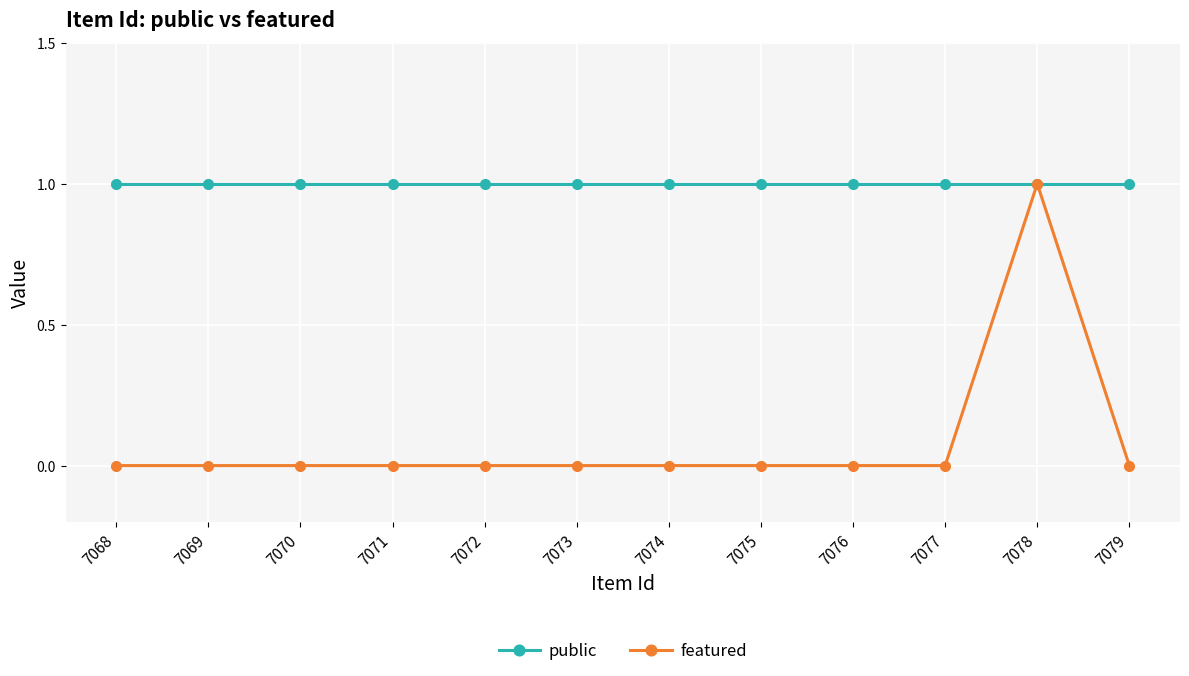

True or false: featured has more than 0 points higher than both neighbors.

True